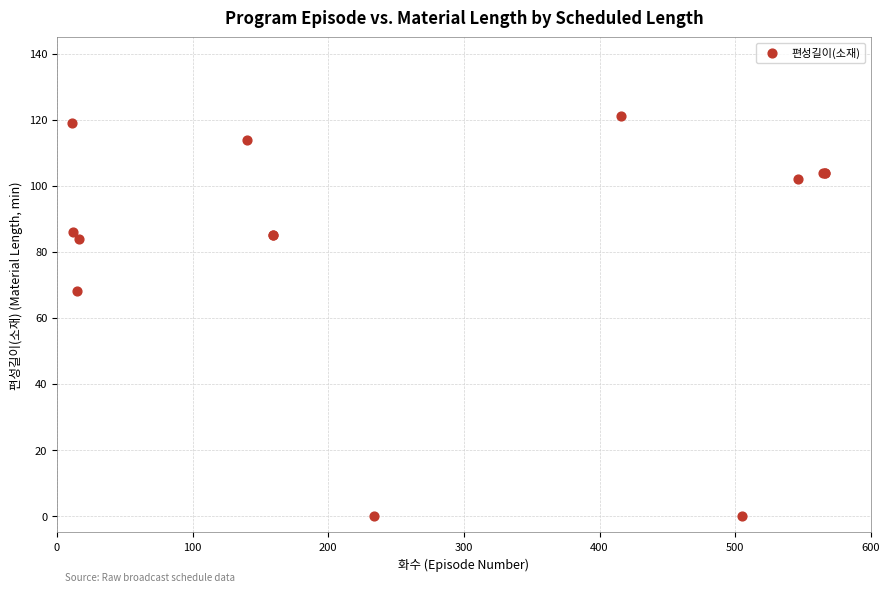

What Y value in the scatter plot is closest to 60?

68